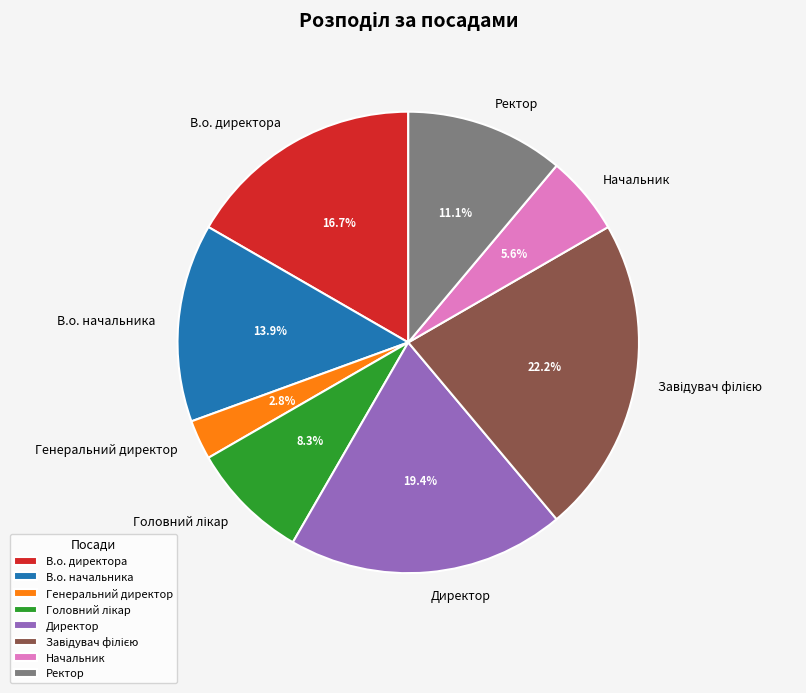

Is there any slice that represents more than half of the pie?

No